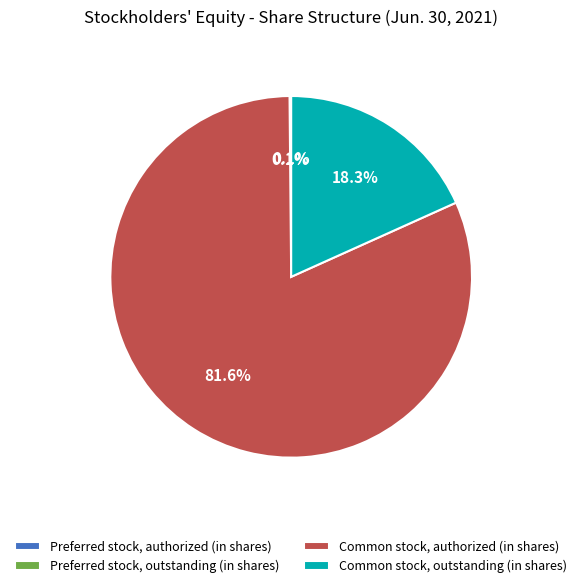

Which category accounts for the majority?

Common stock, authorized (in shares)